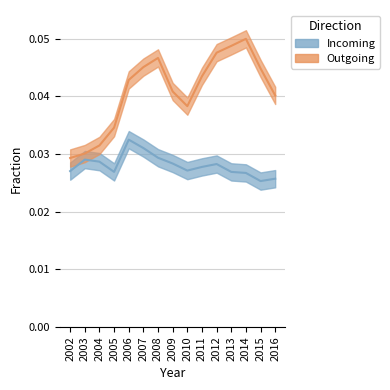

Which label corresponds to the largest value in the chart?

2014